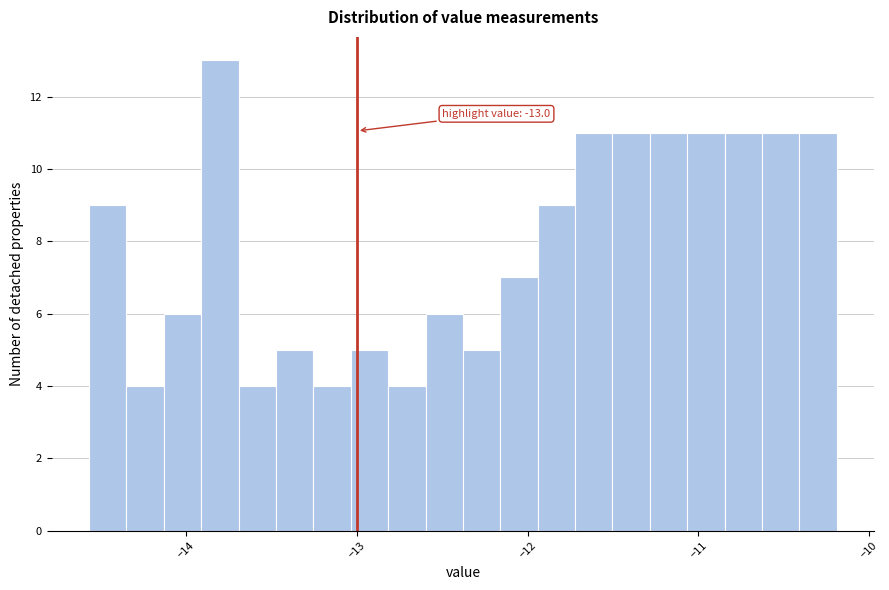

Read against the x-axis, roughly where is the centre of the tallest bar?

-13.8